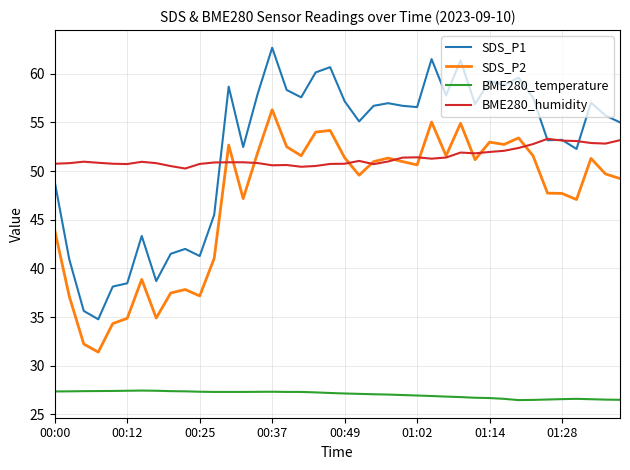

Which series has the widest spread of values?

SDS_P1